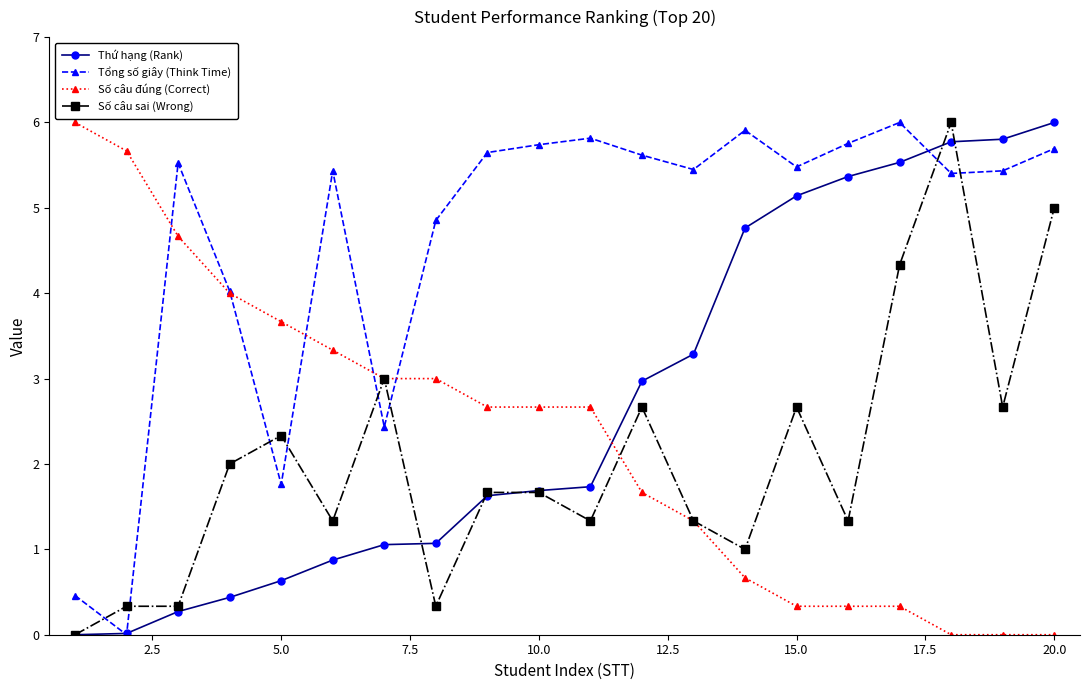

What is the highest value of the Thứ hạng (Rank) series?

6.0